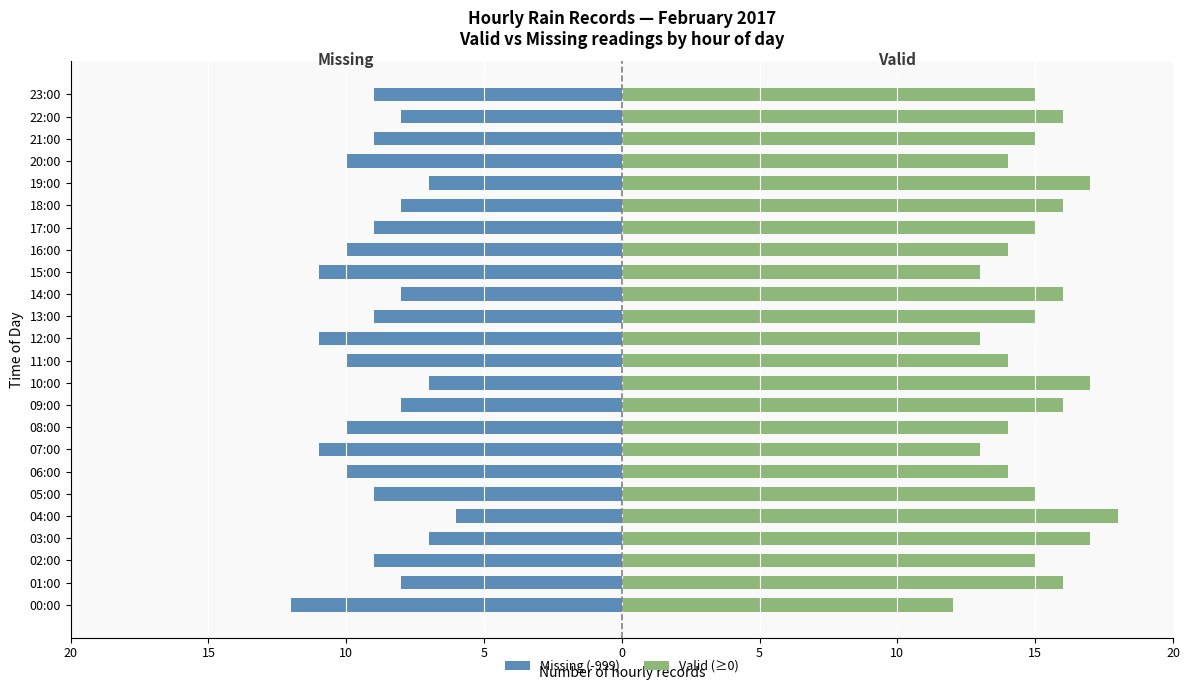

What is the label of the 20th bar from the left?

19:00